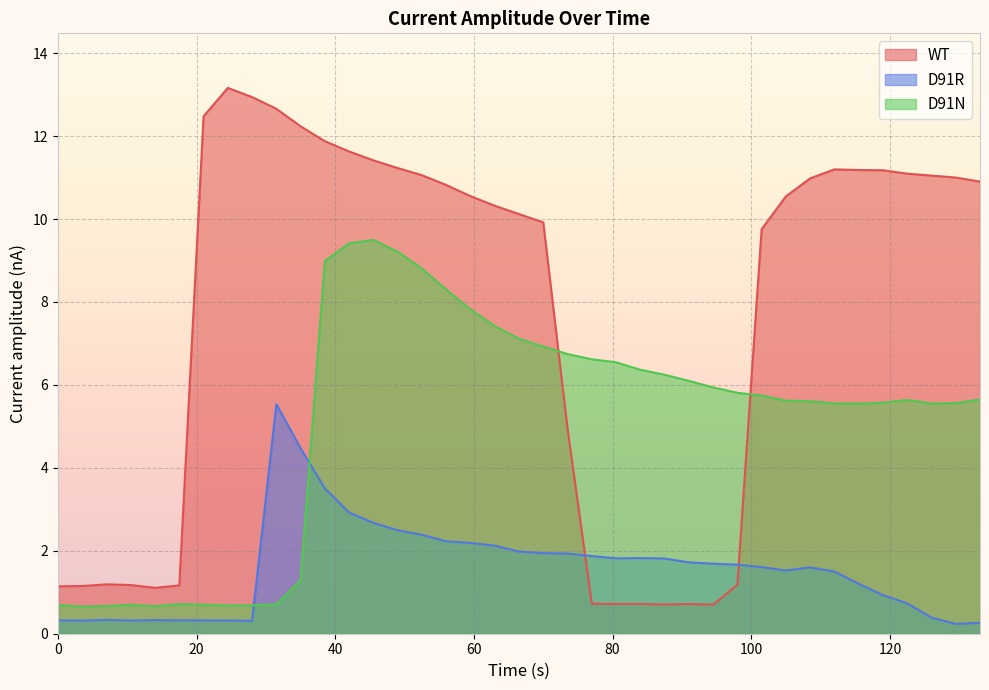

Which series has the largest total across all categories?

WT